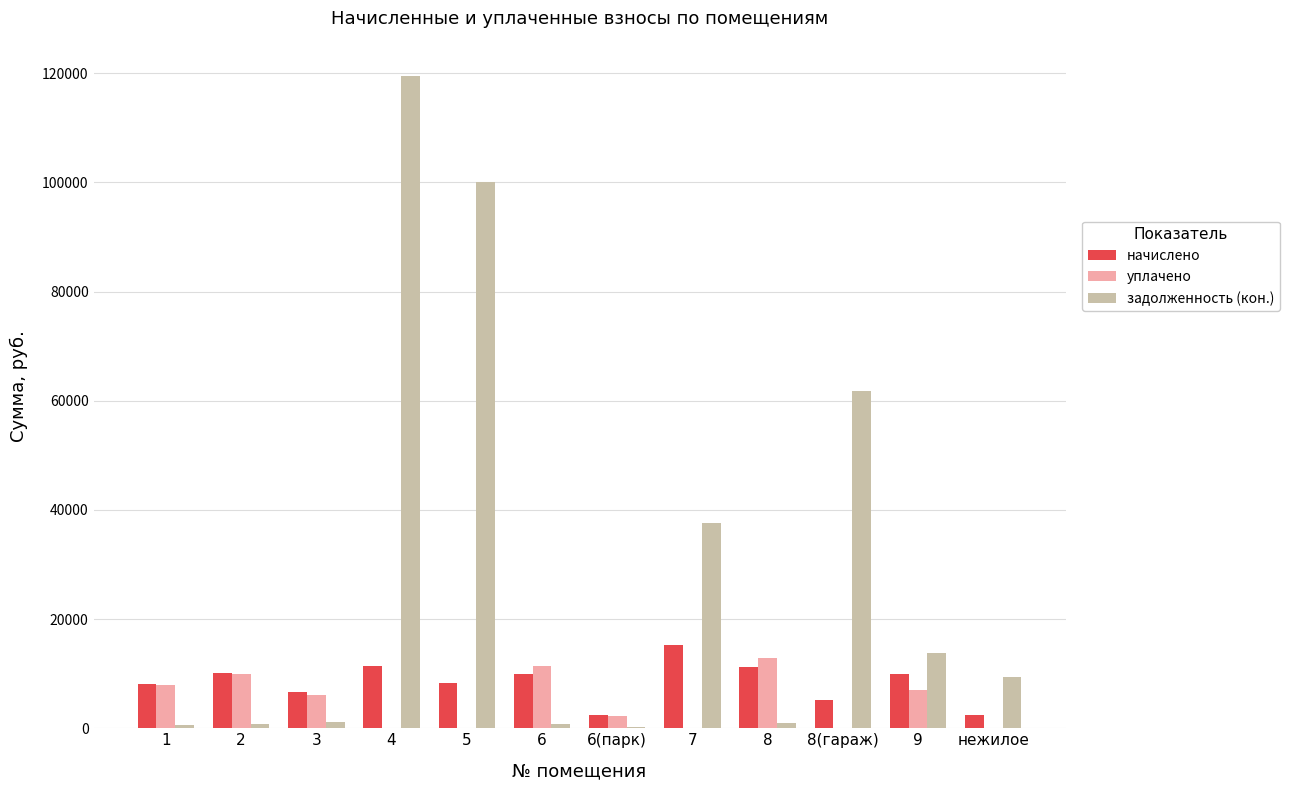

What are all the series names shown in the legend?

начислено, уплачено, задолженность (кон.)